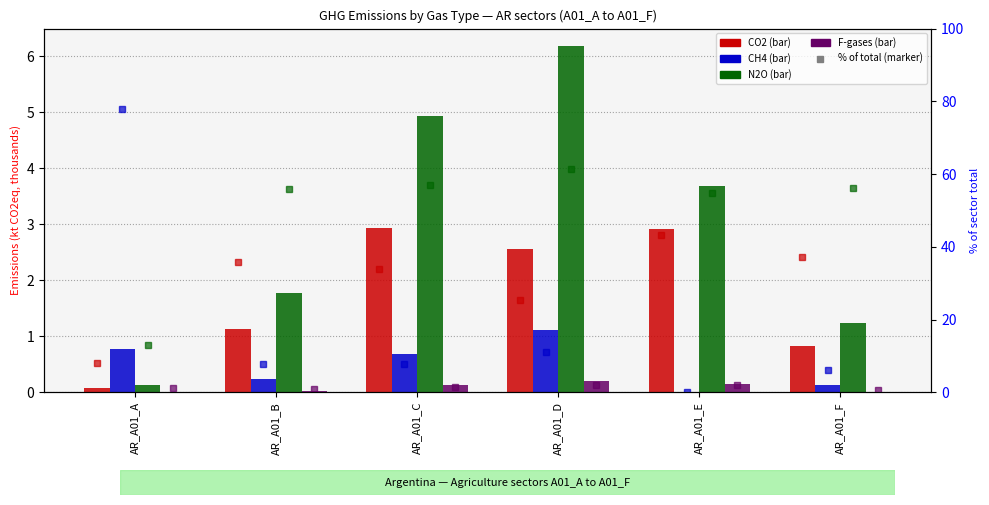

At which category is the sum across all series the highest?

AR_A01_D